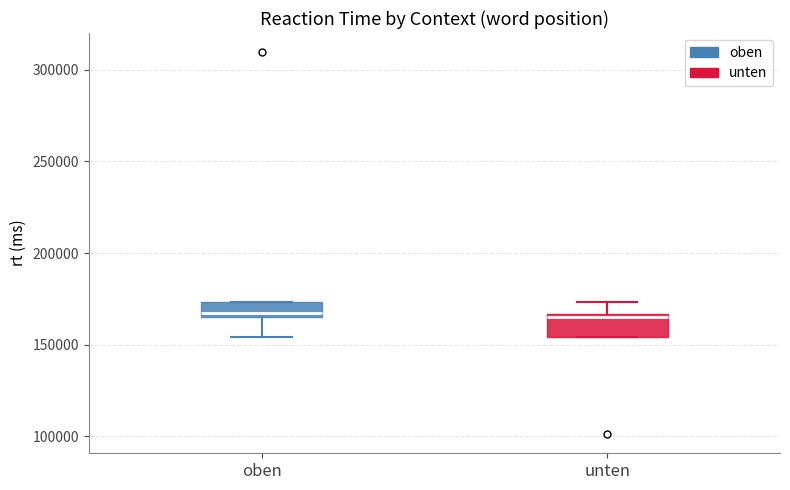

Reading left to right, transcribe this box plot: for each box, give where its median line is, the range the box spans, and where its two whiskers end, as read against the y-axis. The values are not printed on the chart, so give them approximately, as read against the axis.

oben: median 165000 (just above the box's lower edge), box 165000 to 175000, whiskers 155000 to 175000
unten: median 165000 (just below the box's upper edge), box 155000 to 165000, whiskers 155000 to 175000